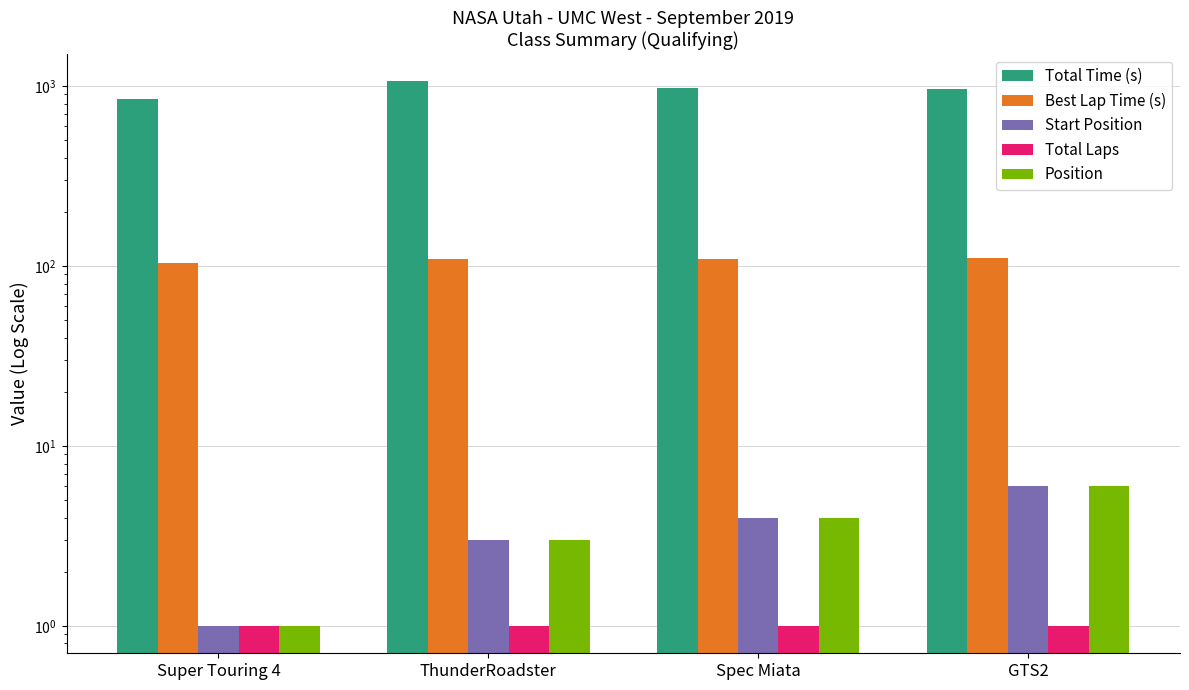

Rank the series at ThunderRoadster from lowest to highest value.

Total Laps, Start Position, Position, Best Lap Time (s), Total Time (s)